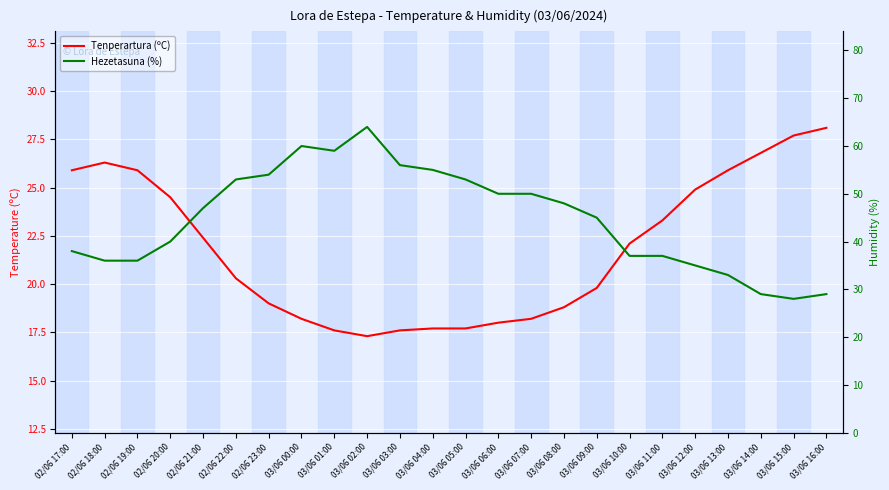

True or false: Hezetasuna (%) has more than 2 interior local peaks.

False